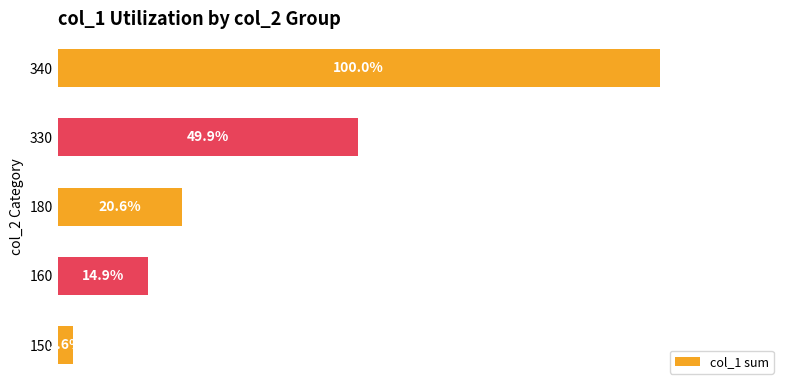

Rank the categories by value from highest to lowest.

340, 330, 180, 160, 150